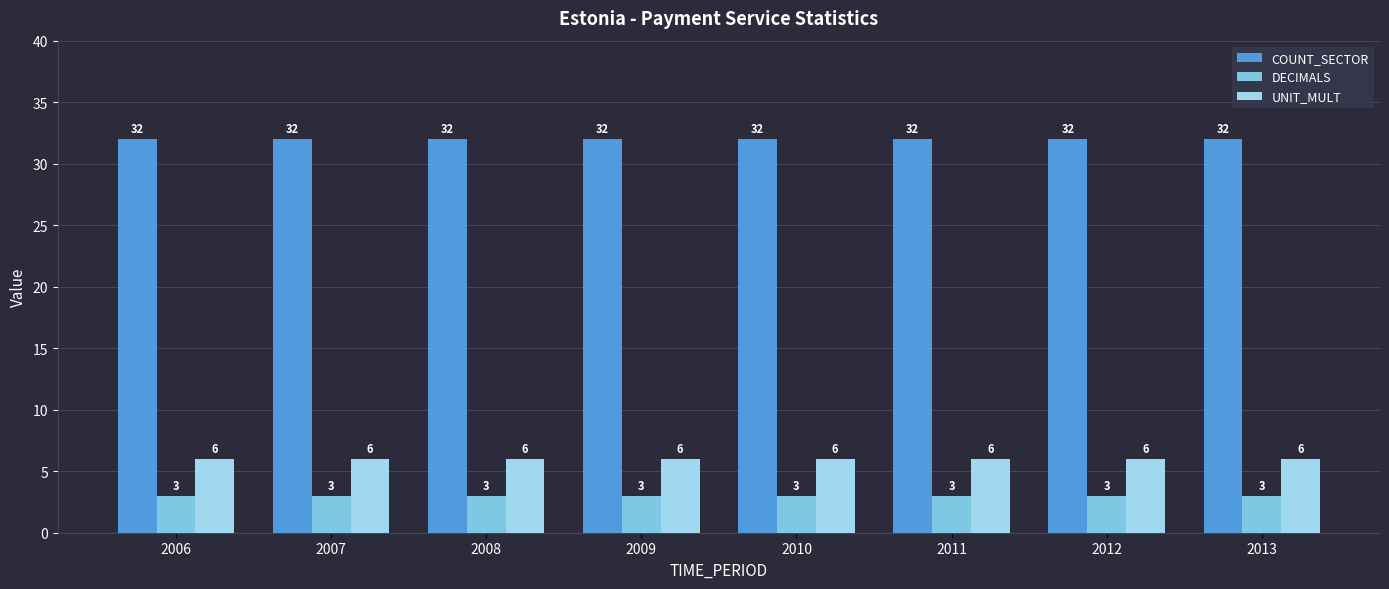

What is the sum of the DECIMALS values at 2010 and 2013?

6